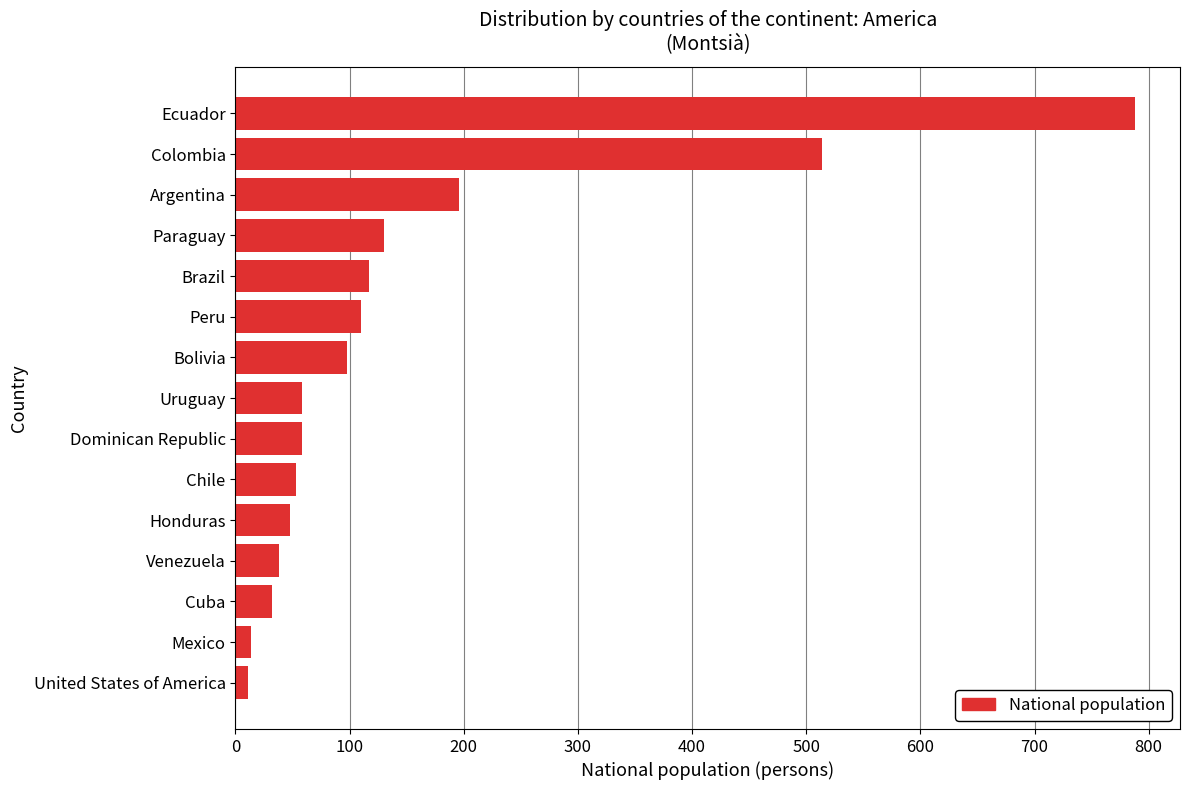

What is the difference between the maximum and second lowest values?

774